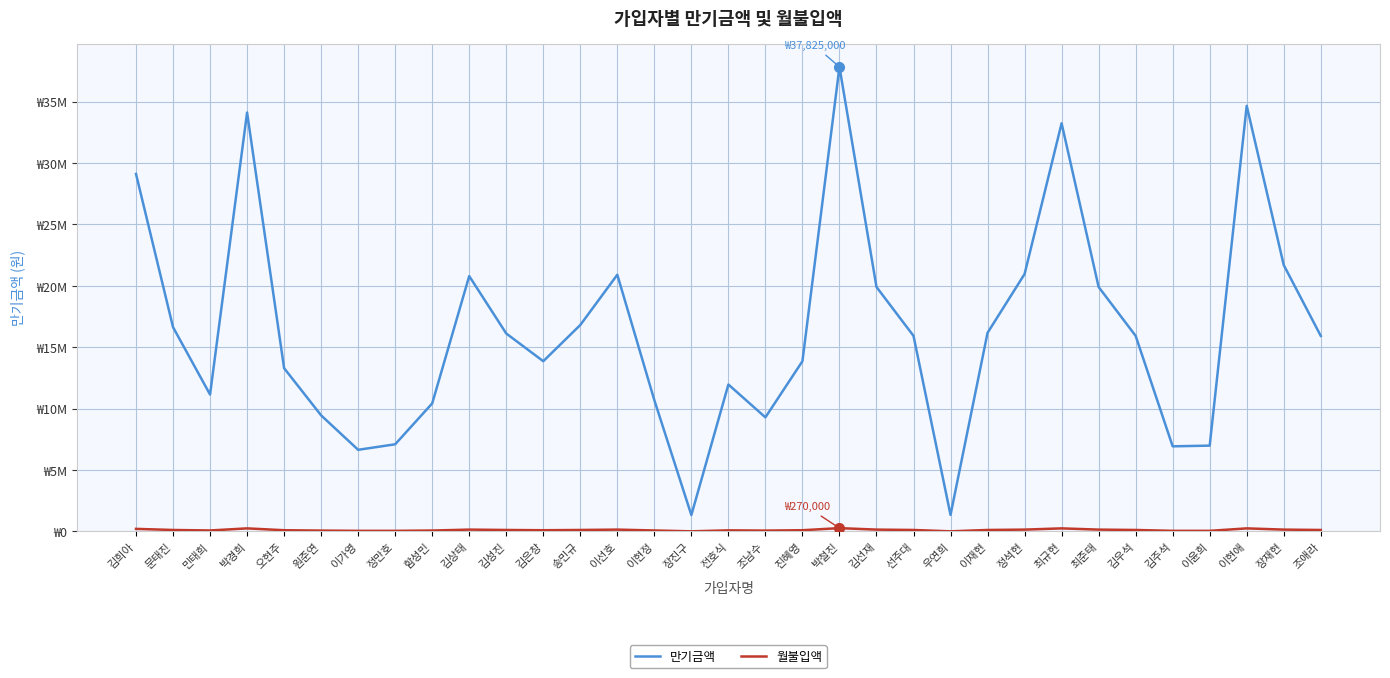

Between 함성민 and 조애라, which is larger?

조애라